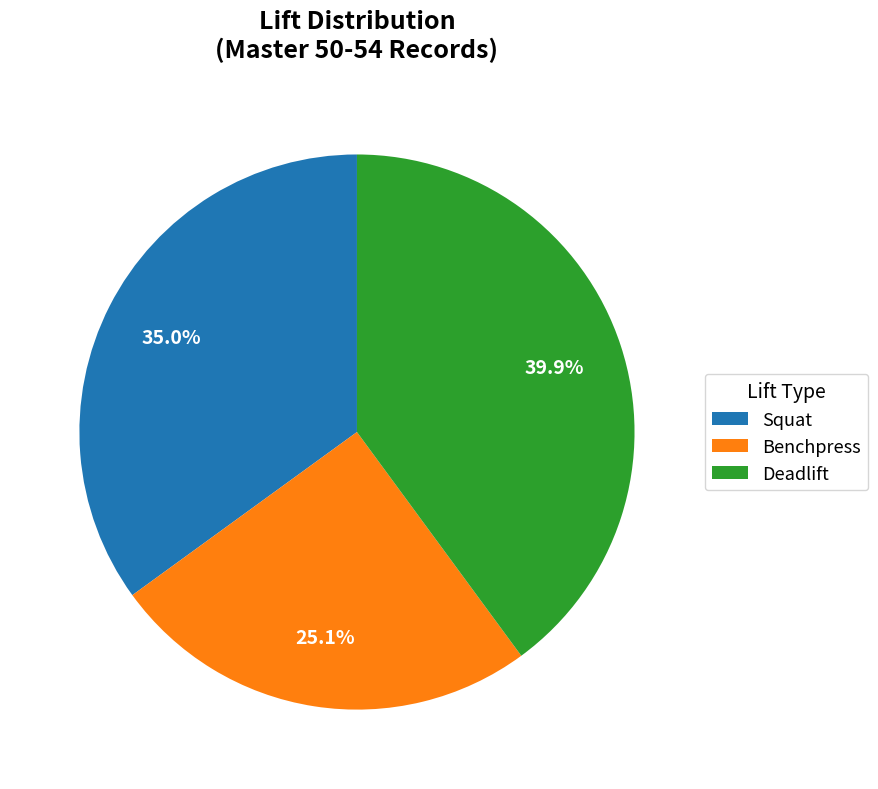

Rank the categories by value from highest to lowest.

Deadlift, Squat, Benchpress